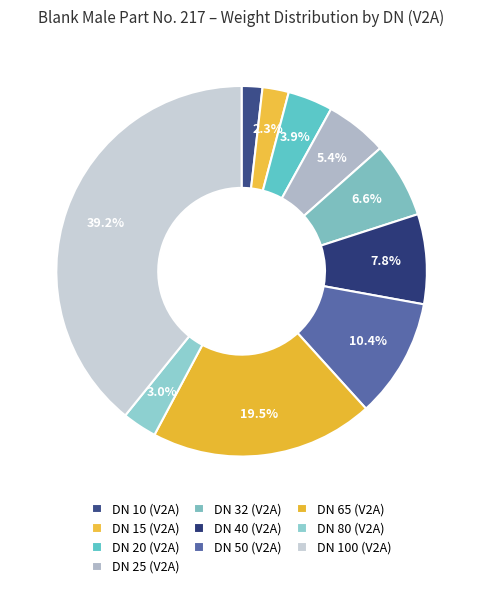

Is it true that DN 65 (V2A) is 28% of the pie?

False